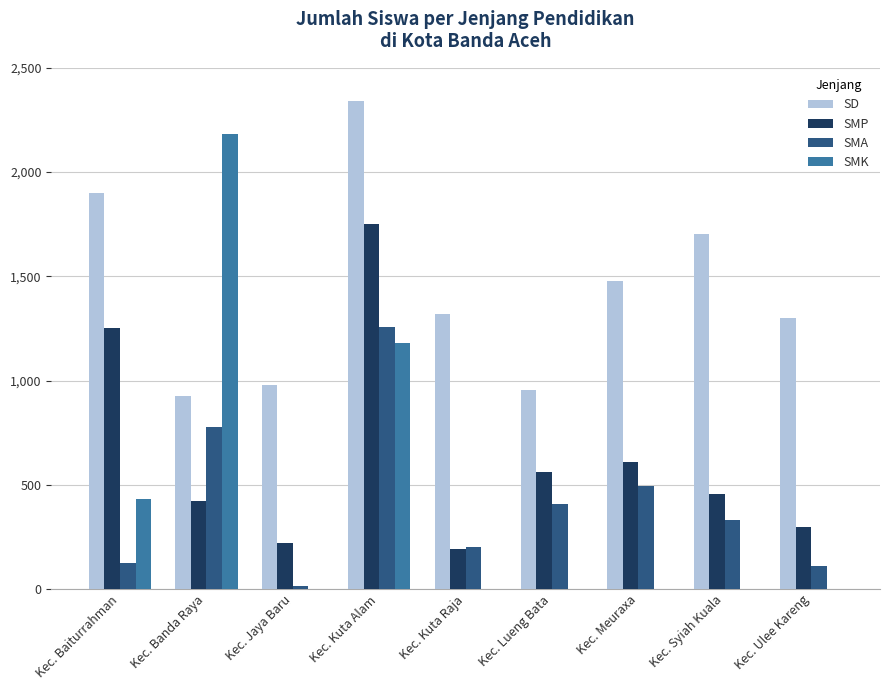

At which label does SD reach its peak?

Kec. Kuta Alam